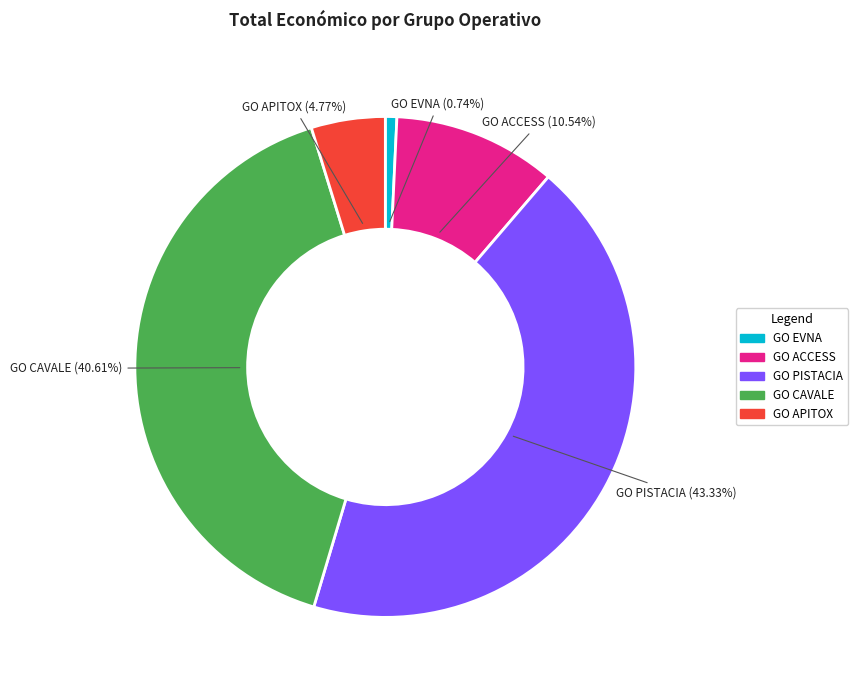

The GO ACCESS slice represents 24% of the pie. True or false?

False